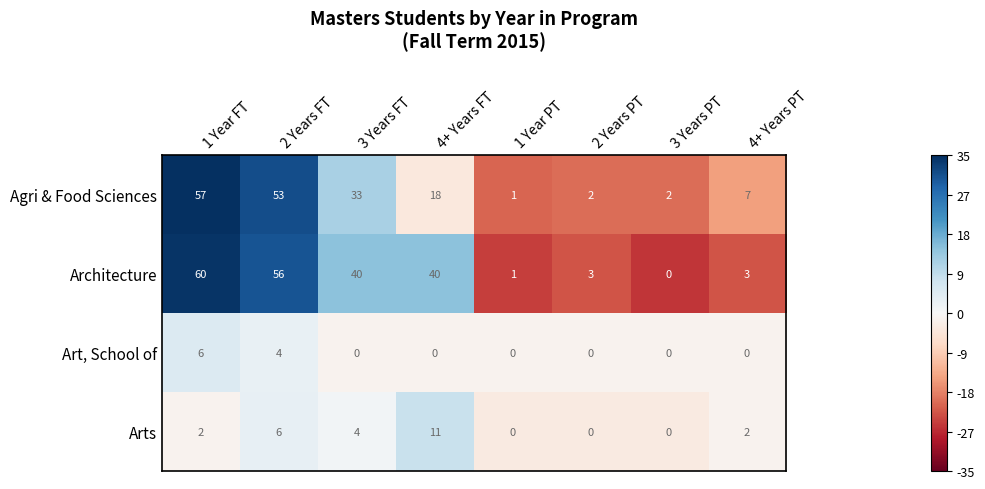

At which label is Agri & Food Sciences closest to 29?

3 Years FT